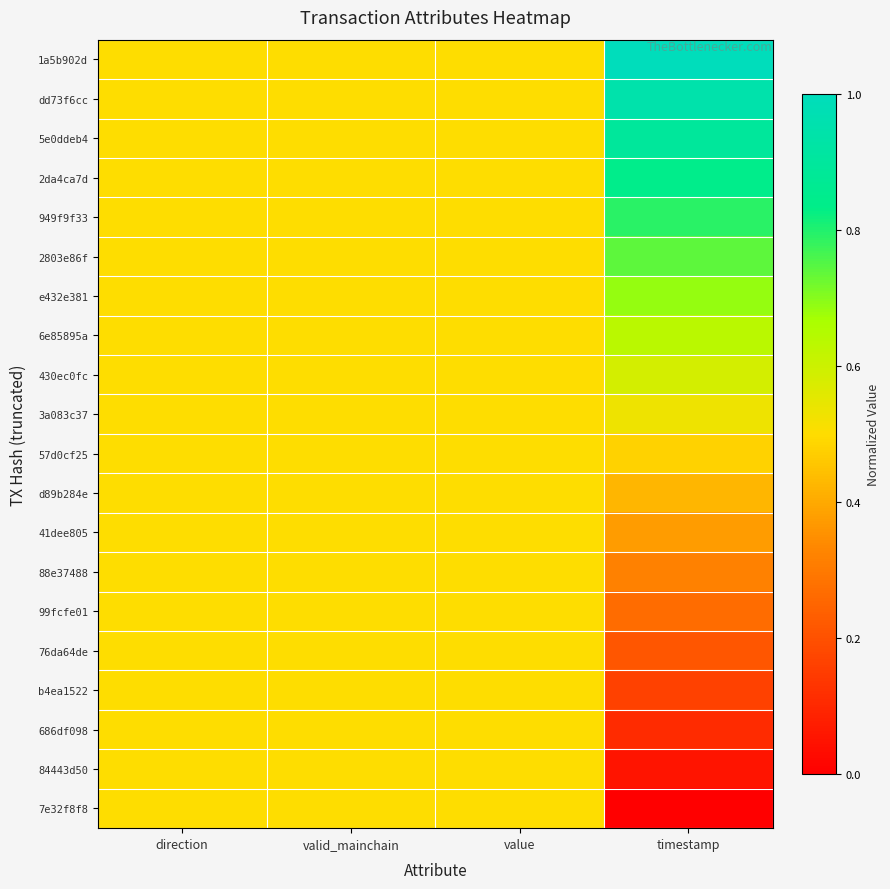

At which category is the sum across all series the highest?

timestamp